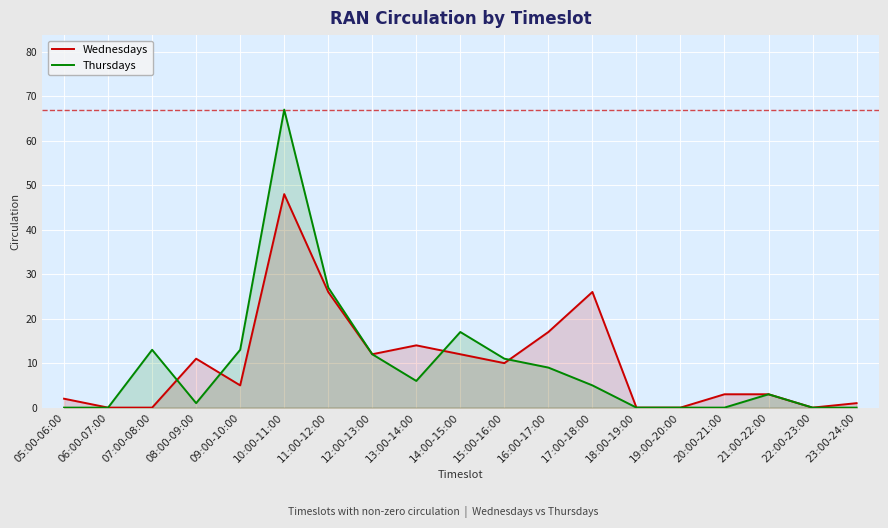

What is the difference between the highest and lowest values at 15:00-16:00?

1